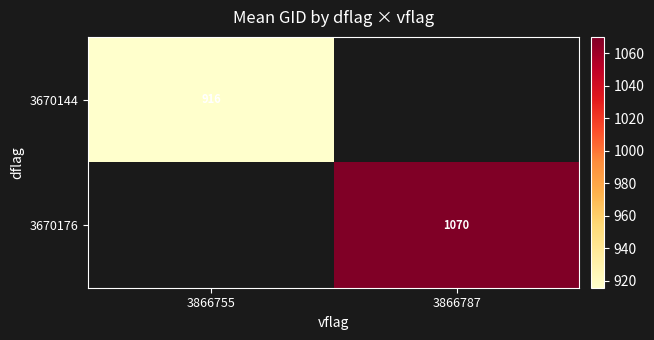

Rank the categories by 3670144 value from lowest to highest.

3866755, 3866787